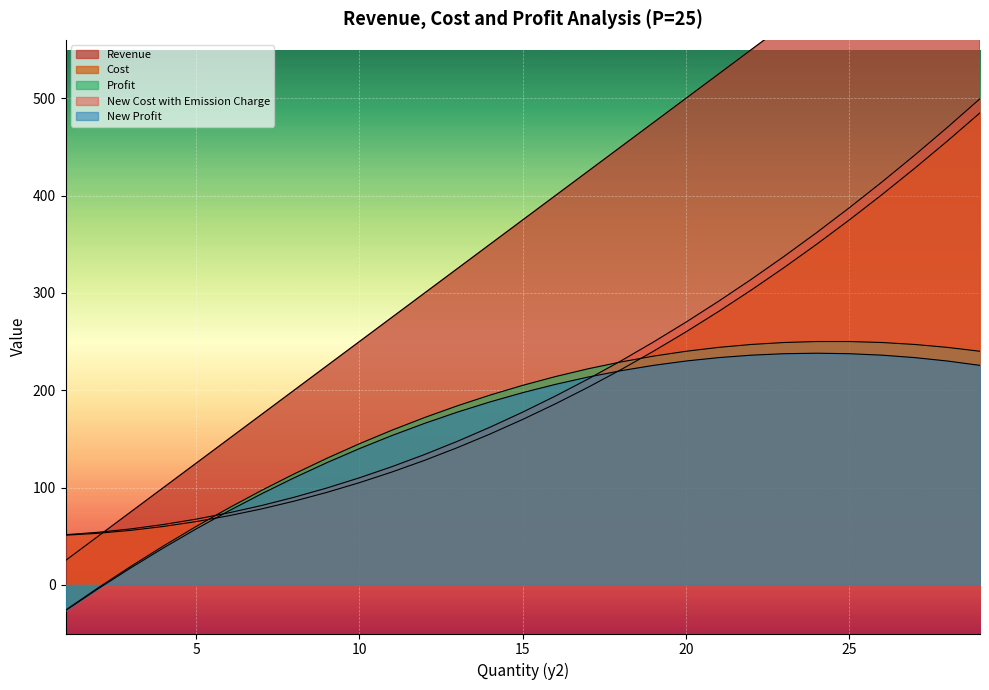

The New Profit series shows 286.7 at 13. True or false?

False